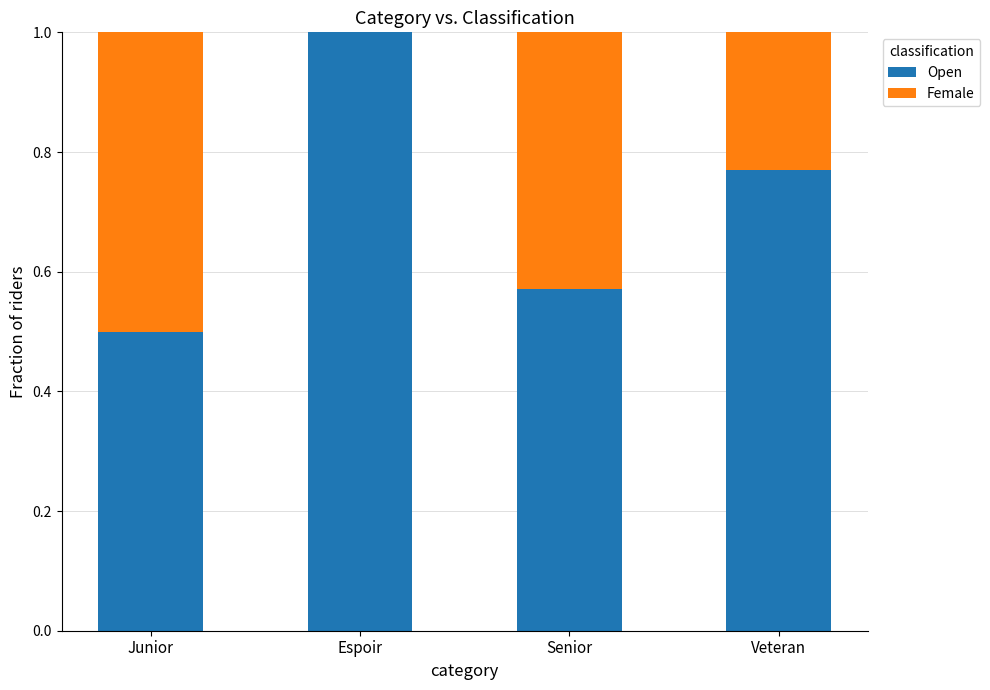

What is the sum of the Open values at Espoir and Senior?

1.6